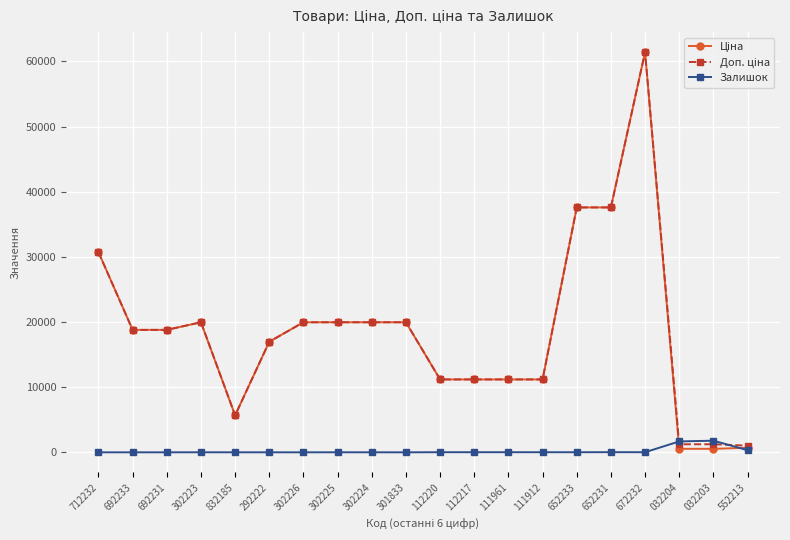

True or false: Залишок has a value of 0.0 at 301833.

True